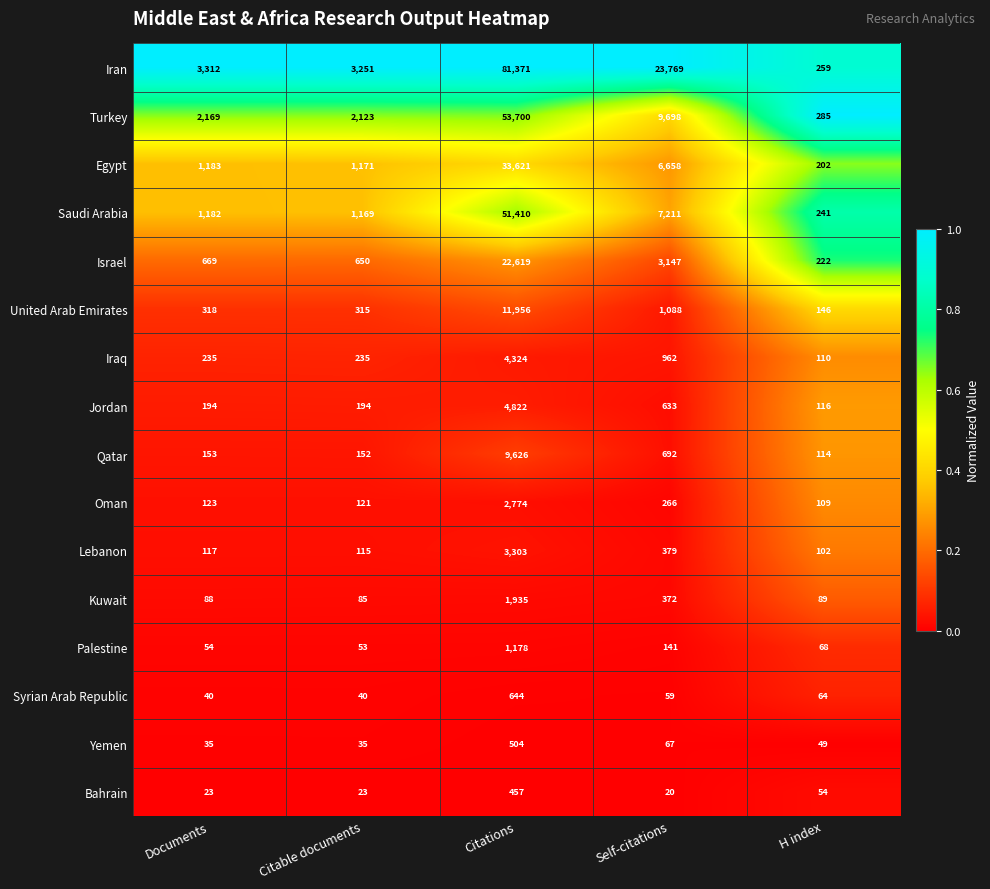

The Bahrain series shows 23 at Documents. True or false?

True